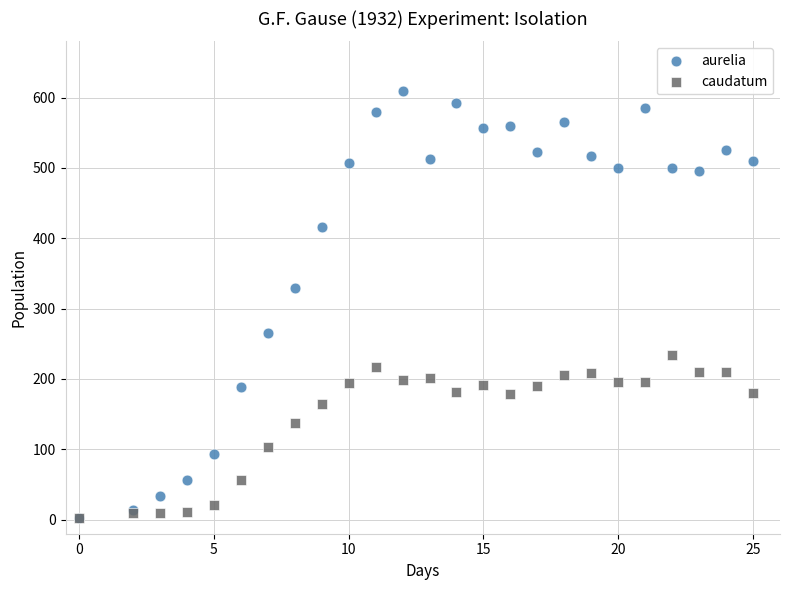

Across all series, what Y value is closest to 306?

330